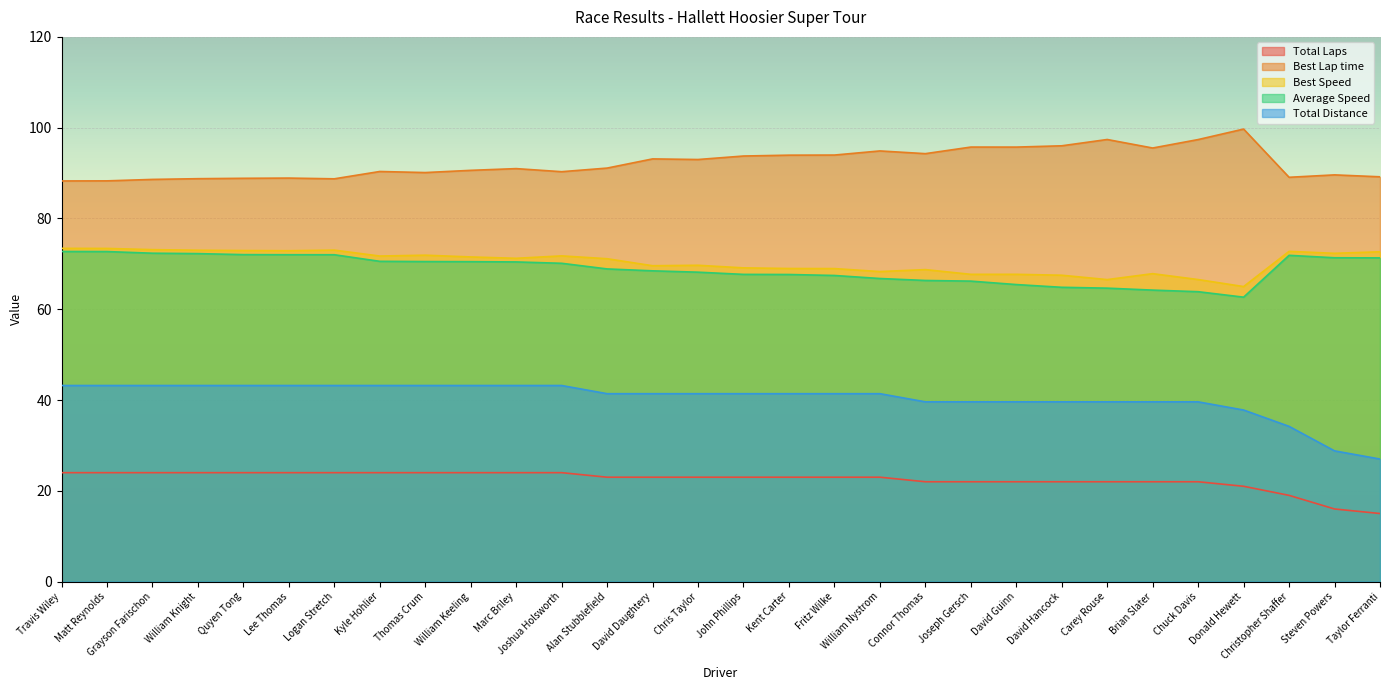

Where is the first local minimum for Average Speed?

Donald Hewett